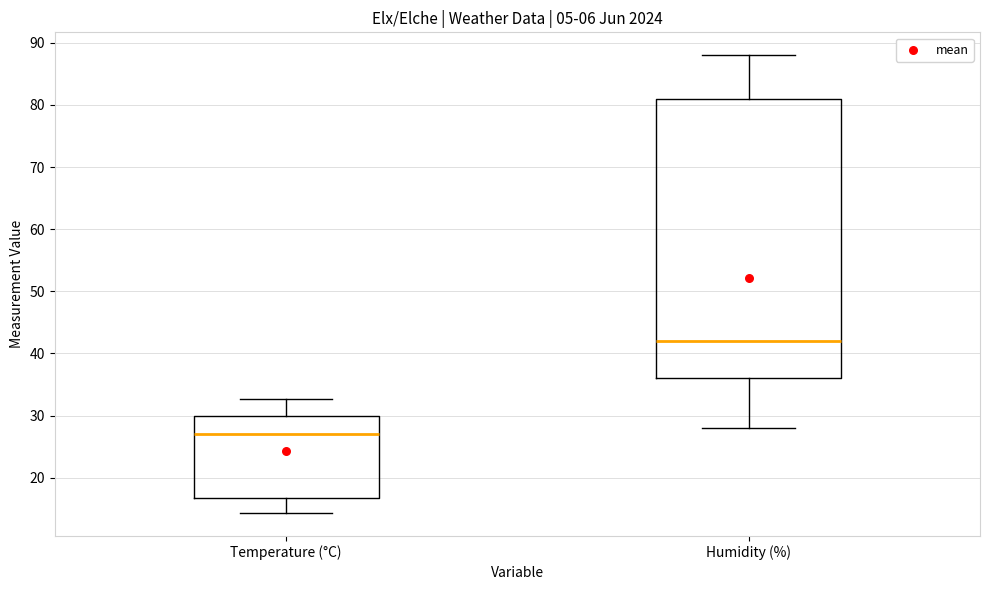

Where does the upper whisker of the box for Temperature (°C) end on the y-axis? The values are not printed on the chart, so give them approximately, as read against the axis.

33